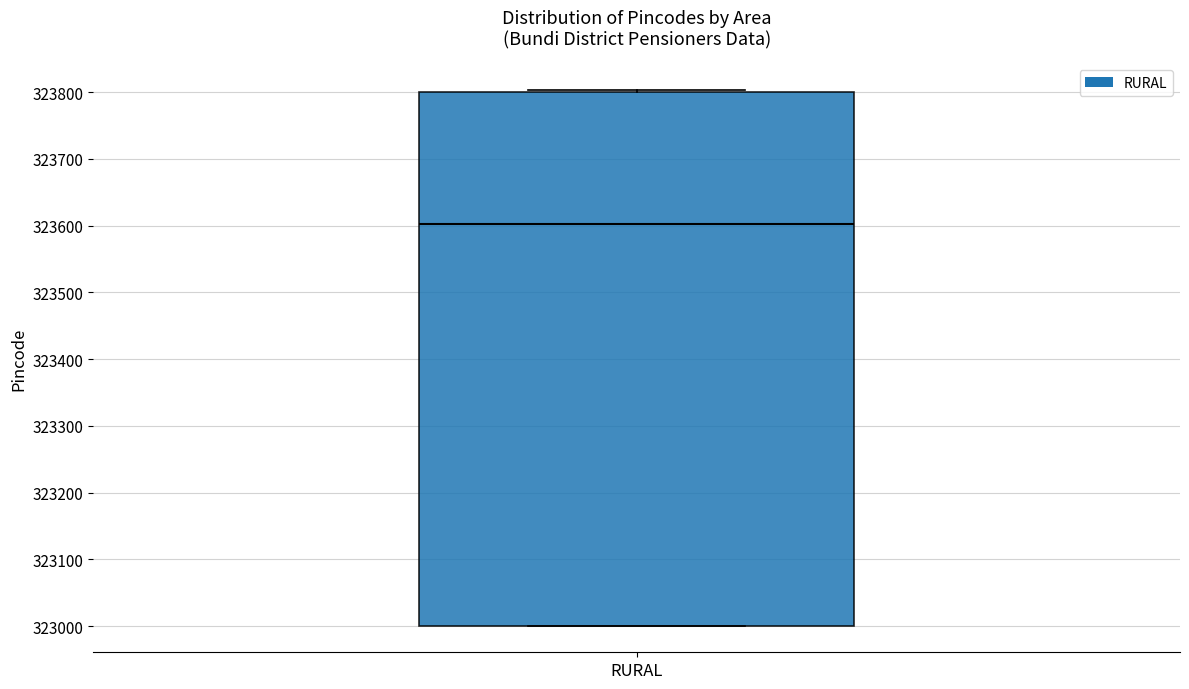

Where is the lower edge of the box for RURAL on the y-axis? The values are not printed on the chart, so give them approximately, as read against the axis.

323000